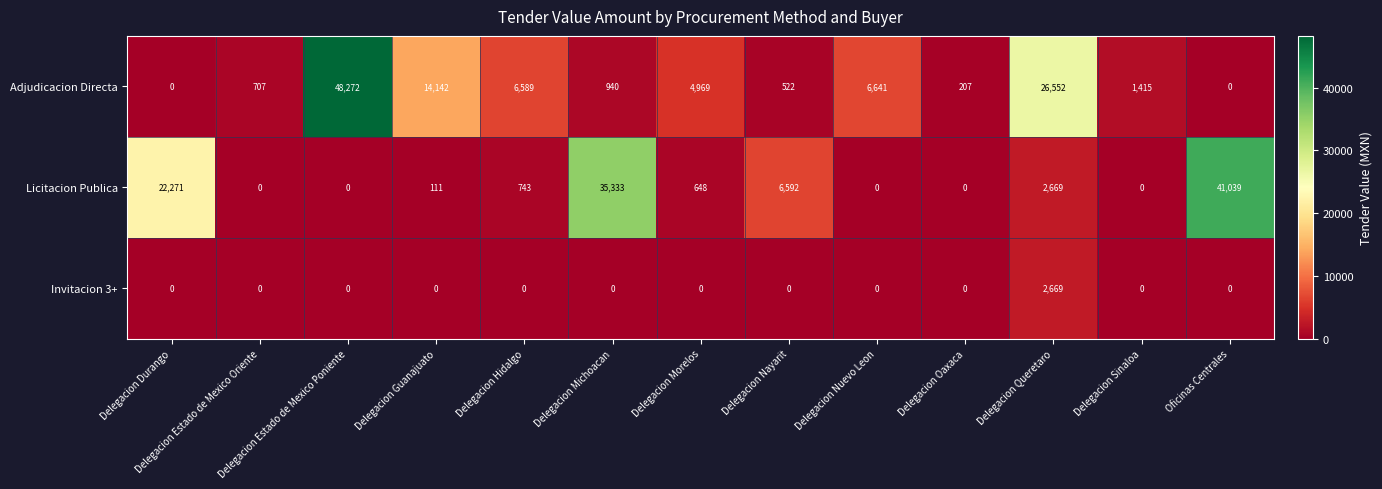

What is the maximum value for Licitacion Publica?

41039